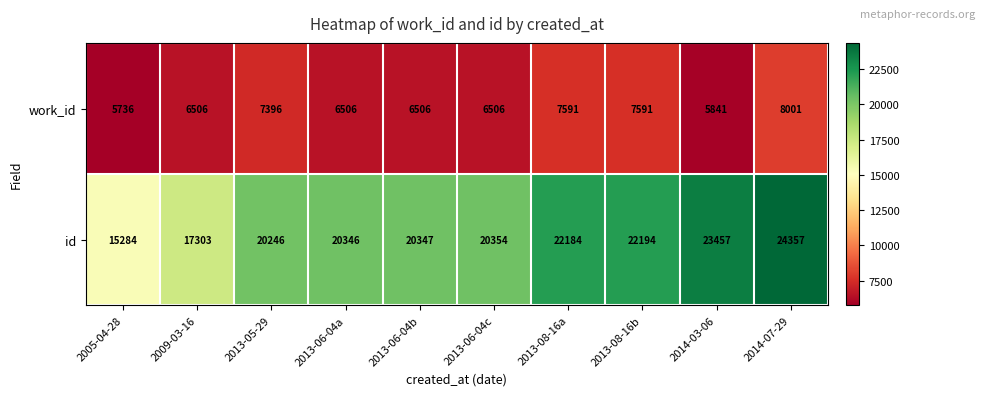

Rank the series at 2013-06-04c from lowest to highest value.

work_id, id